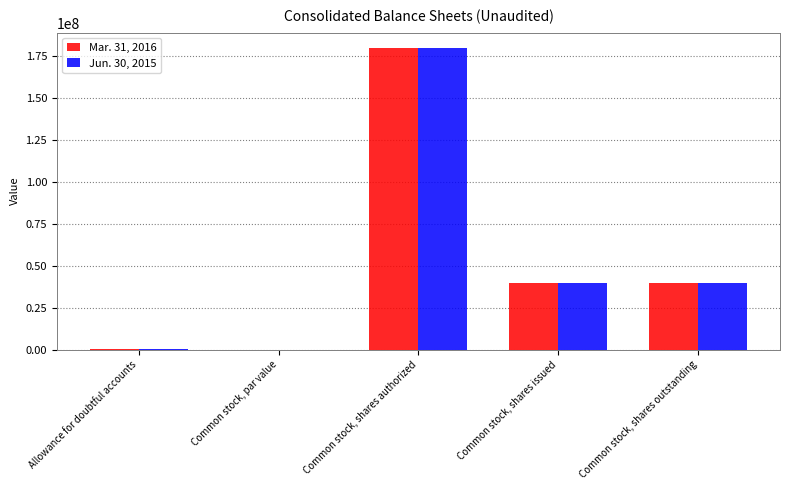

What is the total value across all series at Common stock, shares issued?

79500000.0